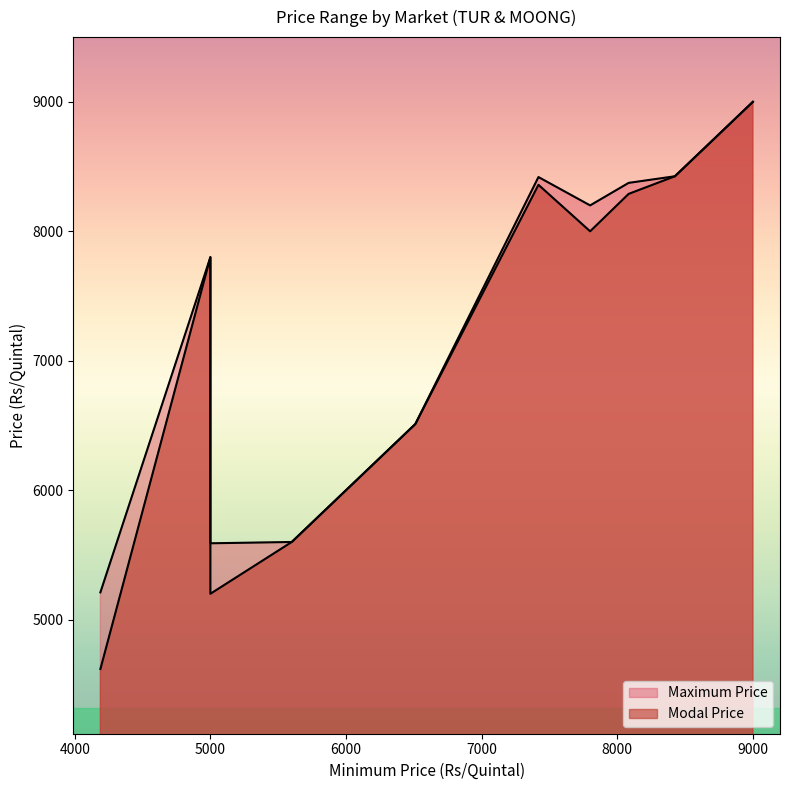

Count the number of categories in the chart.

12